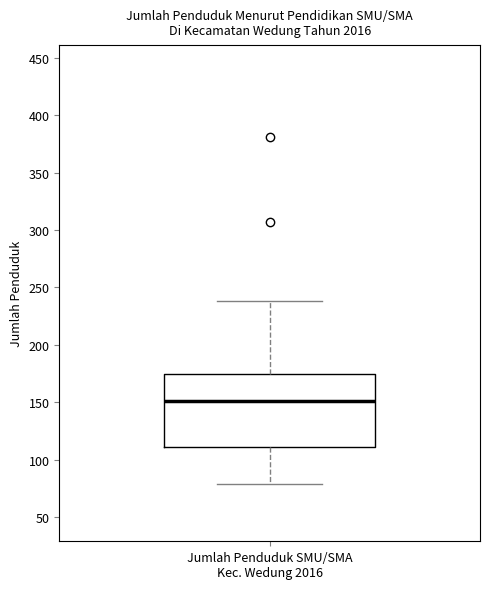

Read this box plot against the y-axis: the position of the median line, the range covered by the box, and the ends of both whiskers. The values are not printed on the chart, so give them approximately, as read against the axis.

median 150, box 110 to 175, whiskers 80 to 240